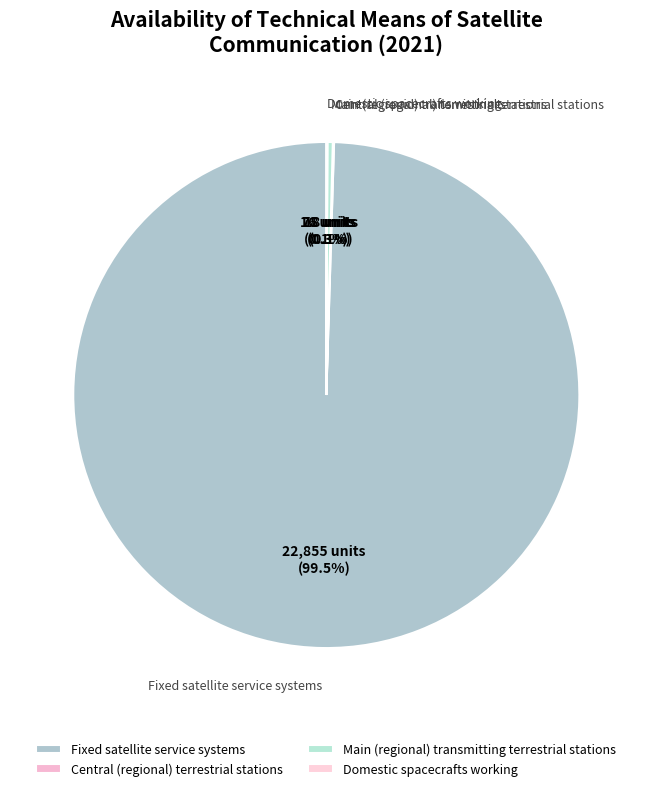

Do Main (regional) transmitting terrestrial stations and Fixed satellite service systems together represent more than half of the pie?

Yes